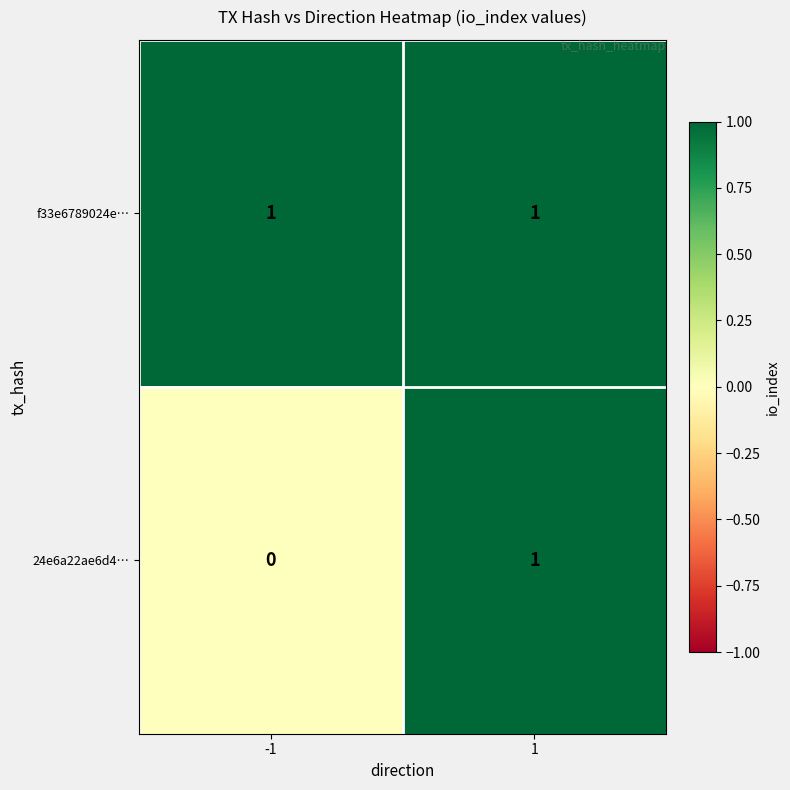

Which series has the largest total across all categories?

f33e6789024e…